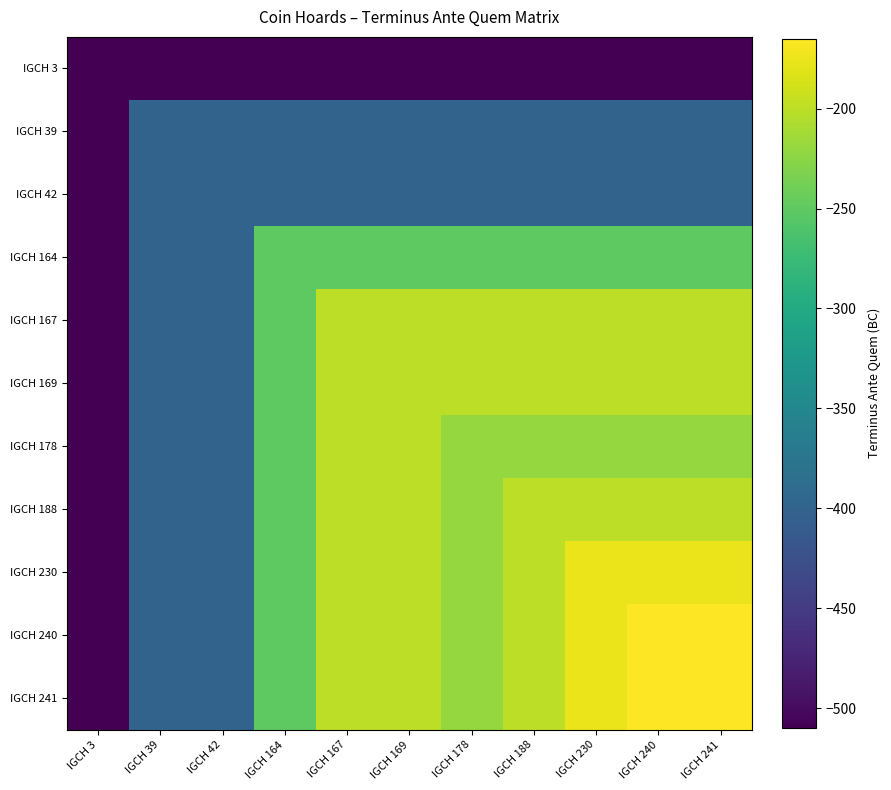

Reading left to right, extract all data points from this chart.

IGCH 3: IGCH 3=-510	IGCH 39=-510	IGCH 42=-510	IGCH 164=-510	IGCH 167=-510	IGCH 169=-510	IGCH 178=-510	IGCH 188=-510	IGCH 230=-510	IGCH 240=-510	IGCH 241=-510
IGCH 39: IGCH 3=-510	IGCH 39=-400	IGCH 42=-400	IGCH 164=-400	IGCH 167=-400	IGCH 169=-400	IGCH 178=-400	IGCH 188=-400	IGCH 230=-400	IGCH 240=-400	IGCH 241=-400
IGCH 42: IGCH 3=-510	IGCH 39=-400	IGCH 42=-400	IGCH 164=-400	IGCH 167=-400	IGCH 169=-400	IGCH 178=-400	IGCH 188=-400	IGCH 230=-400	IGCH 240=-400	IGCH 241=-400
IGCH 164: IGCH 3=-510	IGCH 39=-400	IGCH 42=-400	IGCH 164=-250	IGCH 167=-250	IGCH 169=-250	IGCH 178=-250	IGCH 188=-250	IGCH 230=-250	IGCH 240=-250	IGCH 241=-250
IGCH 167: IGCH 3=-510	IGCH 39=-400	IGCH 42=-400	IGCH 164=-250	IGCH 167=-200	IGCH 169=-200	IGCH 178=-200	IGCH 188=-200	IGCH 230=-200	IGCH 240=-200	IGCH 241=-200
IGCH 169: IGCH 3=-510	IGCH 39=-400	IGCH 42=-400	IGCH 164=-250	IGCH 167=-200	IGCH 169=-200	IGCH 178=-200	IGCH 188=-200	IGCH 230=-200	IGCH 240=-200	IGCH 241=-200
IGCH 178: IGCH 3=-510	IGCH 39=-400	IGCH 42=-400	IGCH 164=-250	IGCH 167=-200	IGCH 169=-200	IGCH 178=-220	IGCH 188=-220	IGCH 230=-220	IGCH 240=-220	IGCH 241=-220
IGCH 188: IGCH 3=-510	IGCH 39=-400	IGCH 42=-400	IGCH 164=-250	IGCH 167=-200	IGCH 169=-200	IGCH 178=-220	IGCH 188=-200	IGCH 230=-200	IGCH 240=-200	IGCH 241=-200
IGCH 230: IGCH 3=-510	IGCH 39=-400	IGCH 42=-400	IGCH 164=-250	IGCH 167=-200	IGCH 169=-200	IGCH 178=-220	IGCH 188=-200	IGCH 230=-175	IGCH 240=-175	IGCH 241=-175
IGCH 240: IGCH 3=-510	IGCH 39=-400	IGCH 42=-400	IGCH 164=-250	IGCH 167=-200	IGCH 169=-200	IGCH 178=-220	IGCH 188=-200	IGCH 230=-175	IGCH 240=-165	IGCH 241=-165
IGCH 241: IGCH 3=-510	IGCH 39=-400	IGCH 42=-400	IGCH 164=-250	IGCH 167=-200	IGCH 169=-200	IGCH 178=-220	IGCH 188=-200	IGCH 230=-175	IGCH 240=-165	IGCH 241=-165